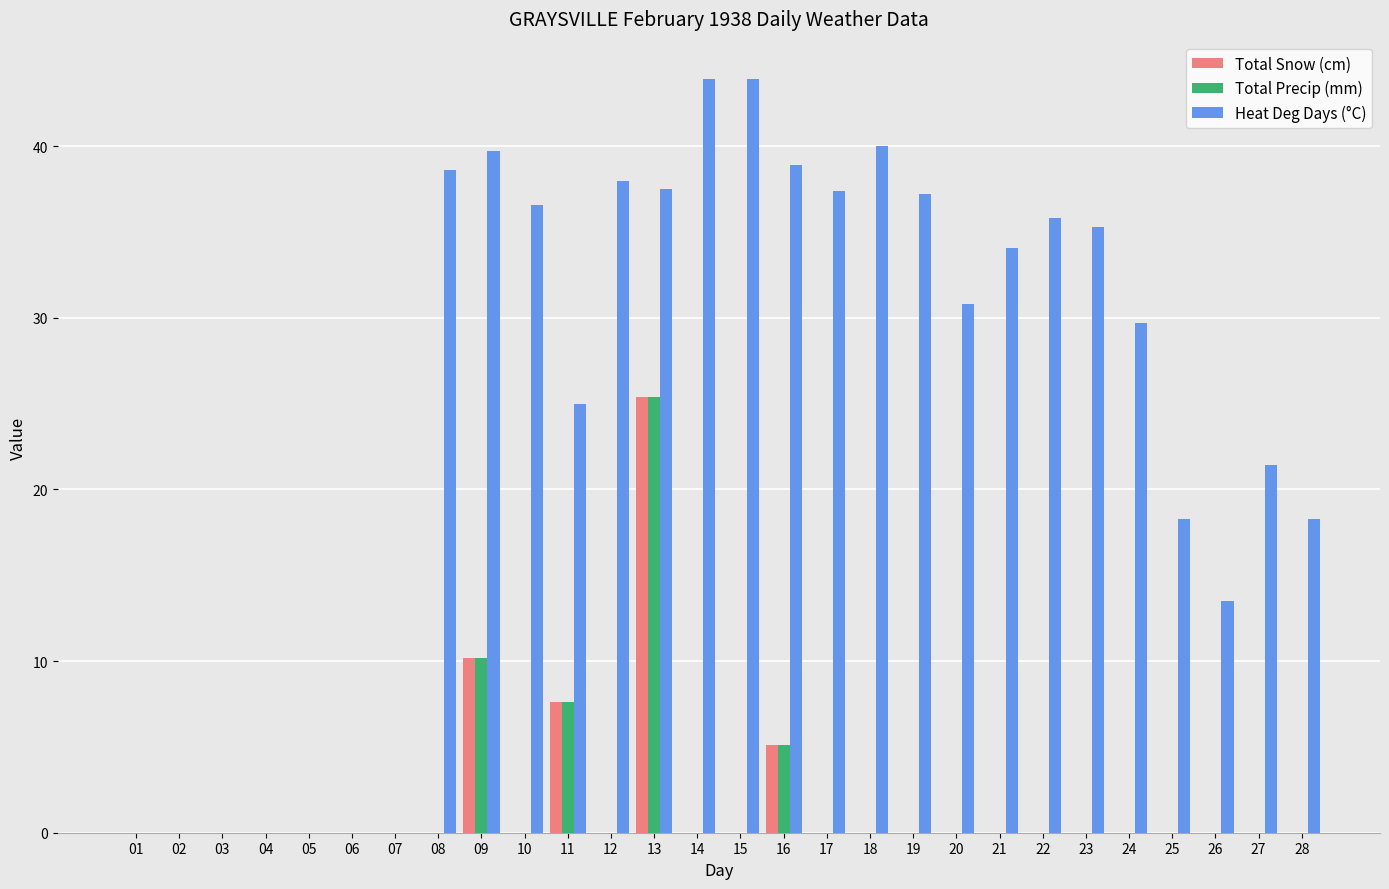

Which series has the largest total across all categories?

Heat Deg Days (°C)